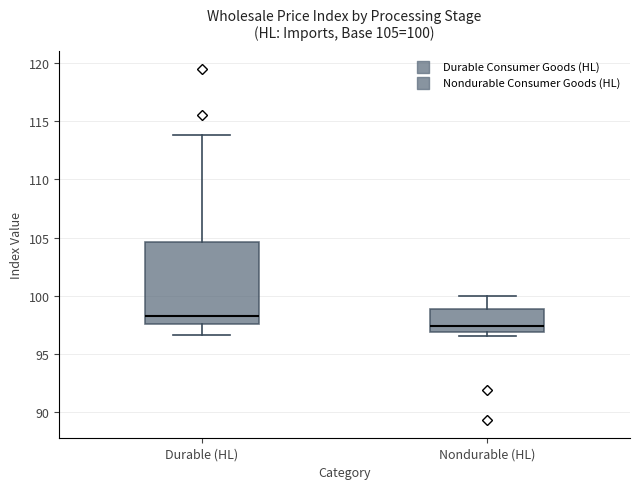

Which box is the tallest, from its lower edge to its upper edge?

Durable (HL)